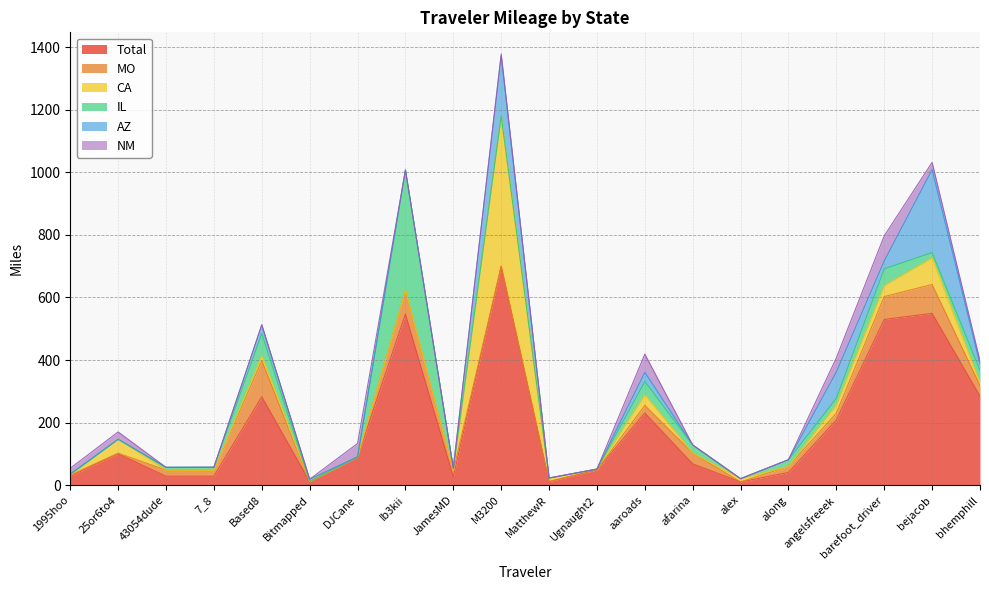

What position from the right is alex?

6